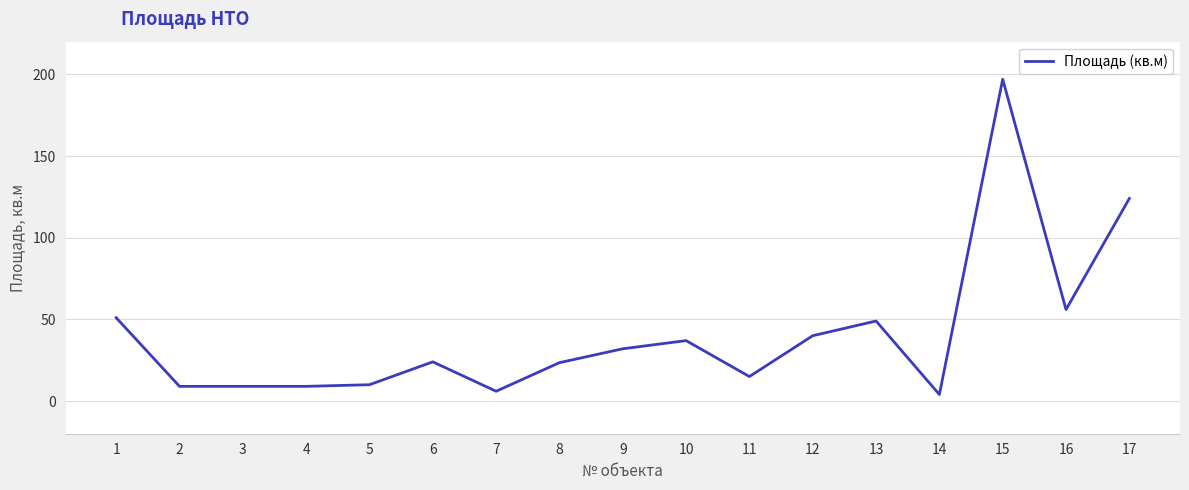

What is the change in value from 6 to 10?

+13.0